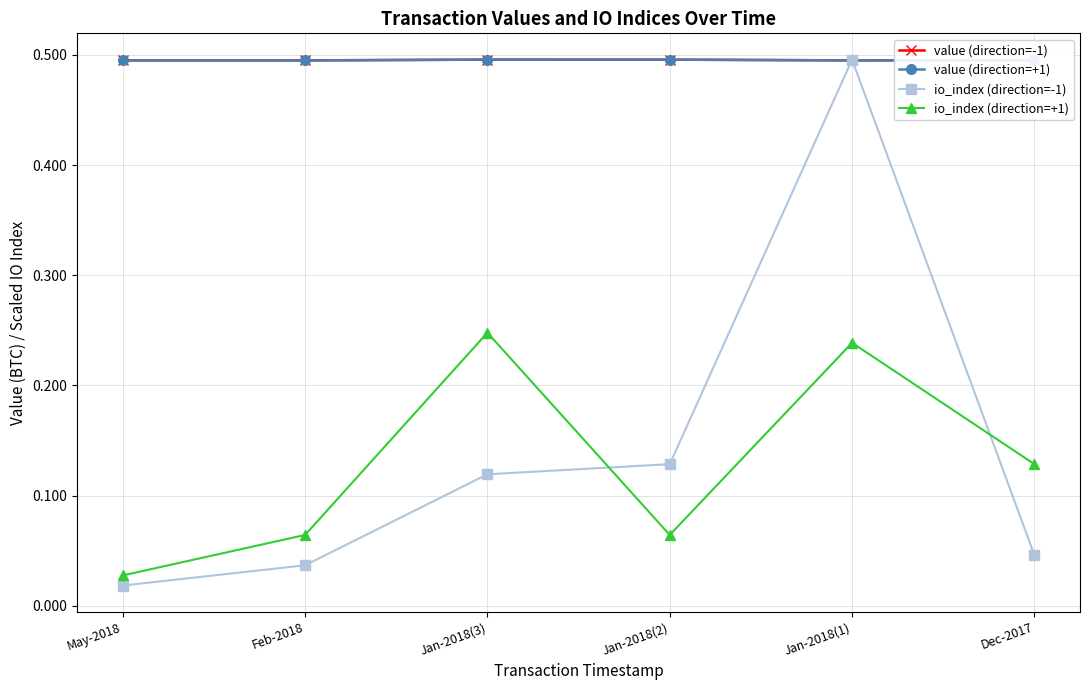

What is the maximum value shown in the chart?

0.5